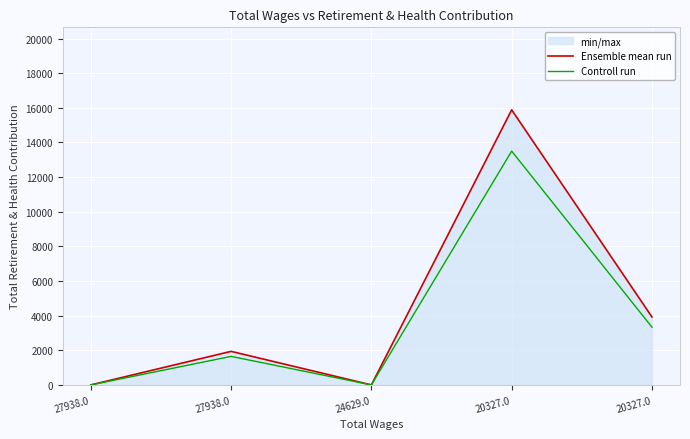

Rank the categories by Ensemble mean run value from highest to lowest.

20327.0, 20327.0, 27938.0, 27938.0, 24629.0